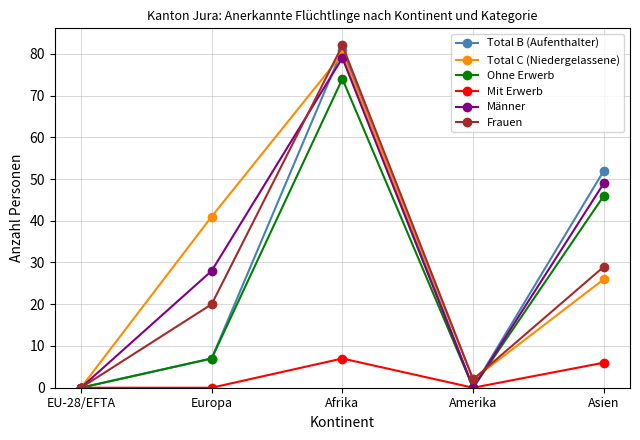

How many distinct data groups are displayed?

6